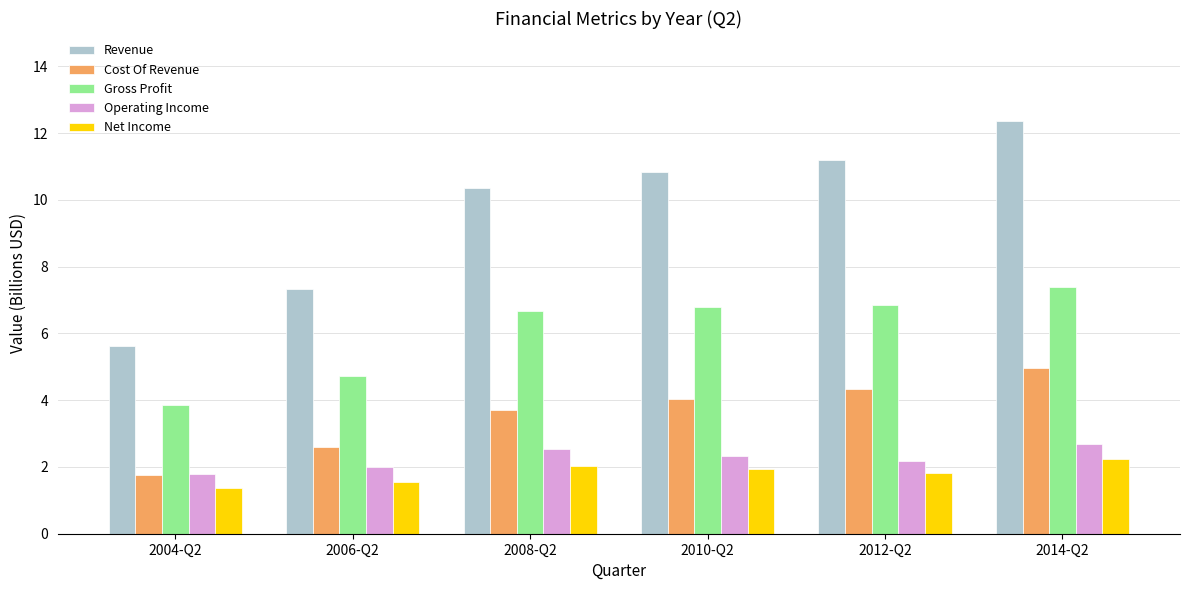

The Net Income series shows 1.4 at 2004-Q2. True or false?

True